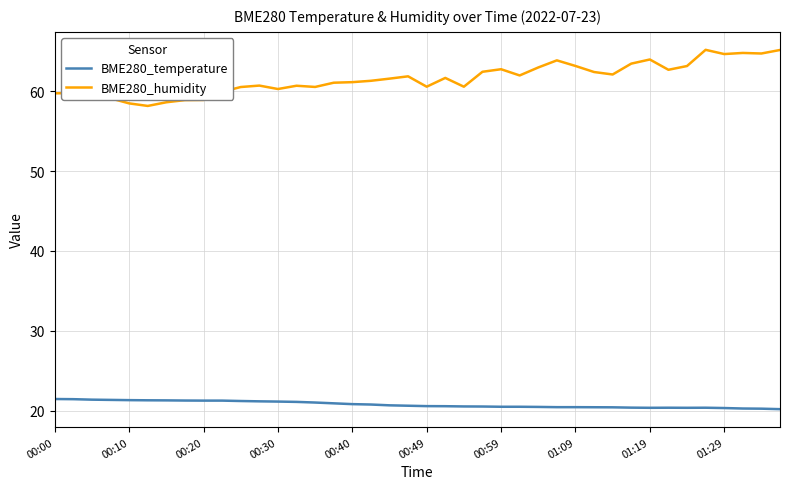

List the series in order of their peak value, lowest first.

BME280_temperature, BME280_humidity